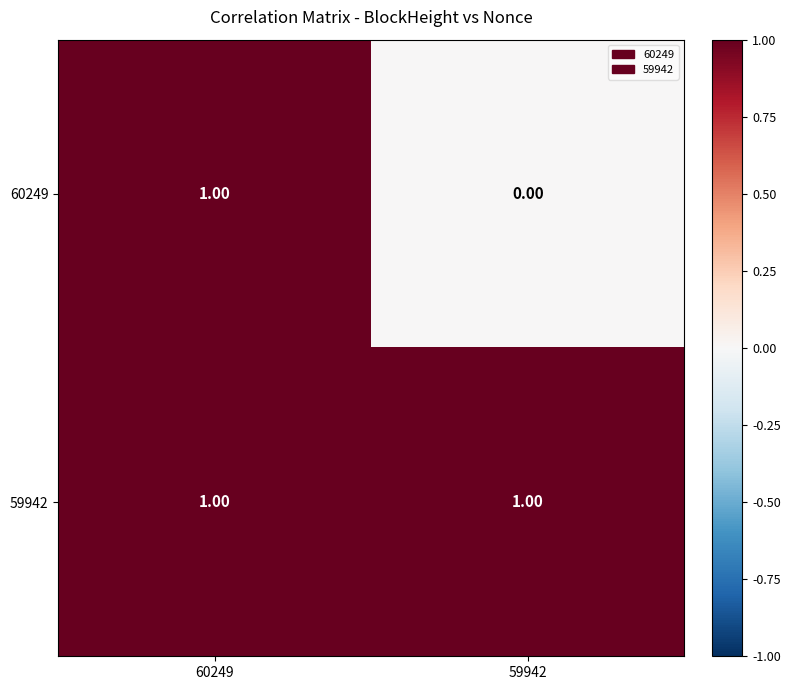

What is the spread (max minus min) of values at 59942?

1